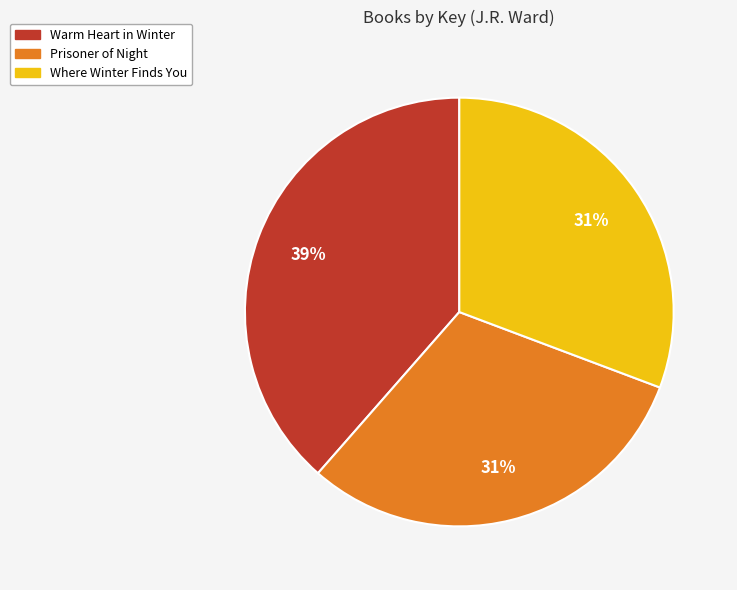

Is it true that Where Winter Finds You is 21% of the pie?

False